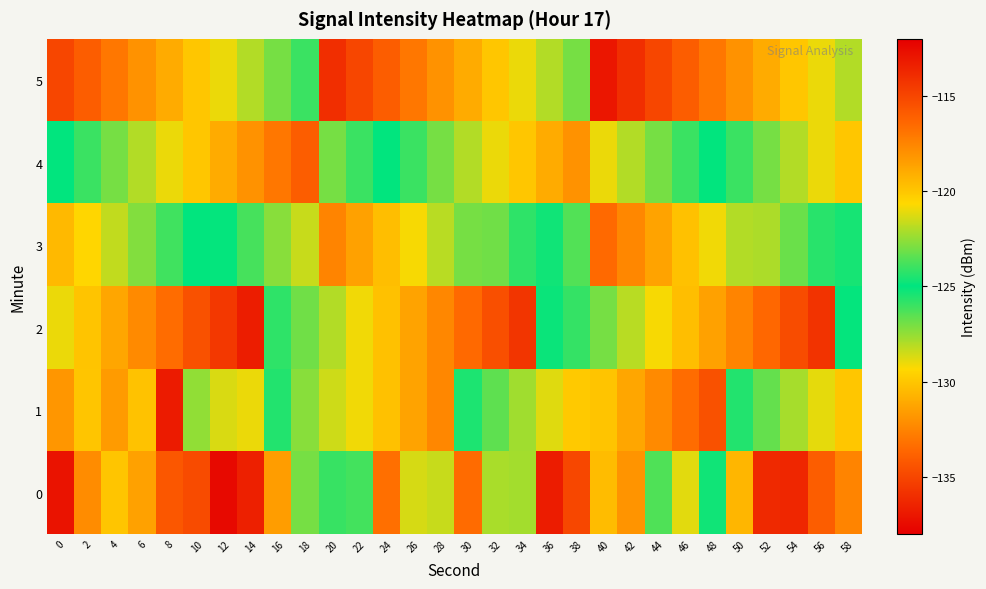

Count the number of categories in the chart.

30